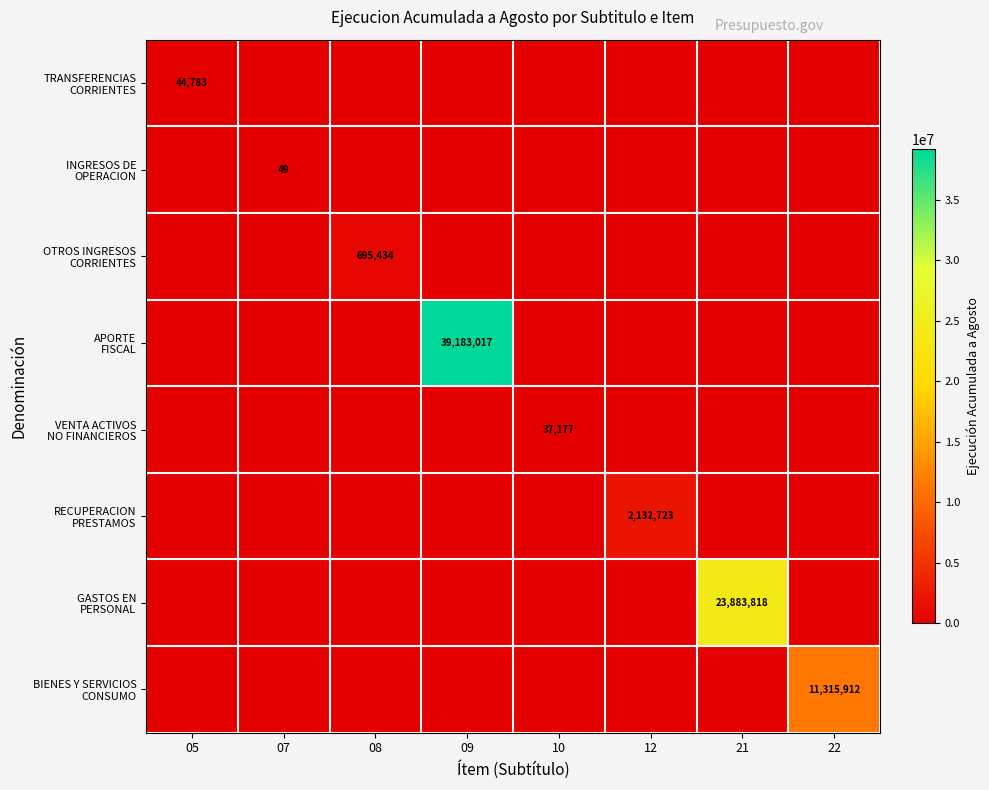

The value of APORTE FISCAL at 07 is -19856727. True or false?

False